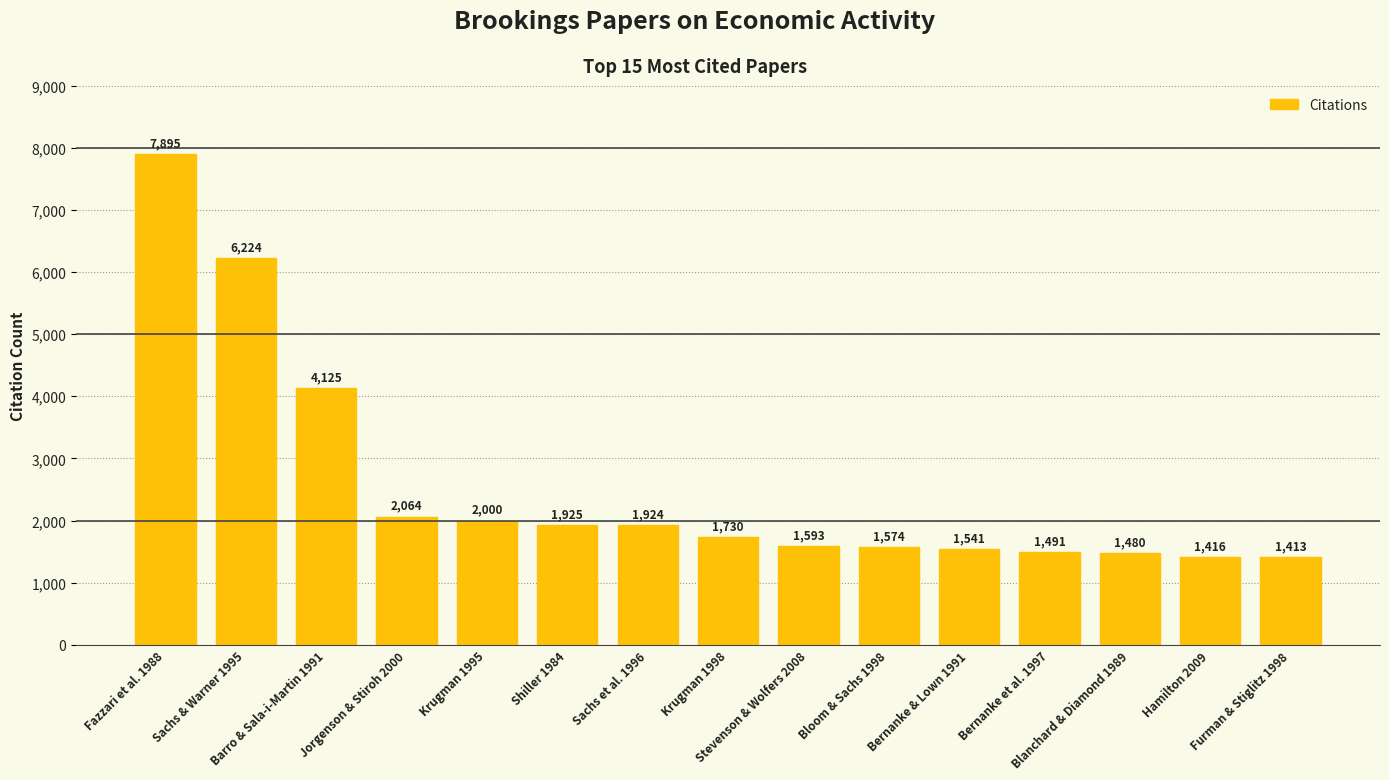

What is the label of the 3rd bar from the left?

Barro & Sala-i-Martin 1991